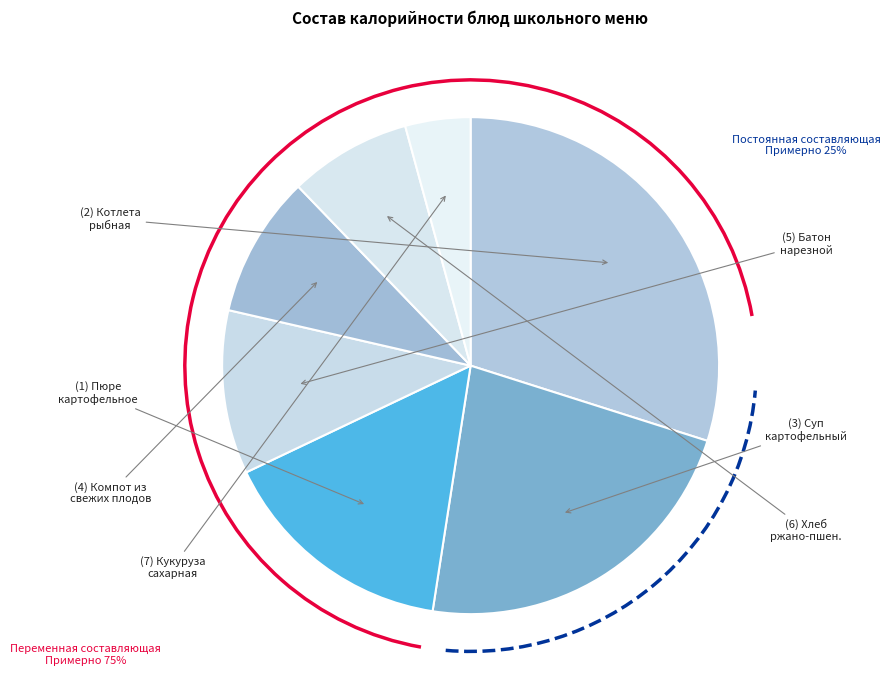

Count the number of slices in the pie.

7